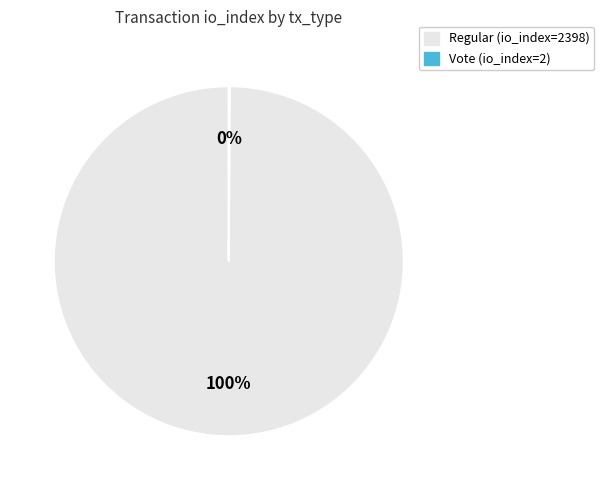

To the nearest percent, what is the difference between the largest and smallest slice percentages?

100%